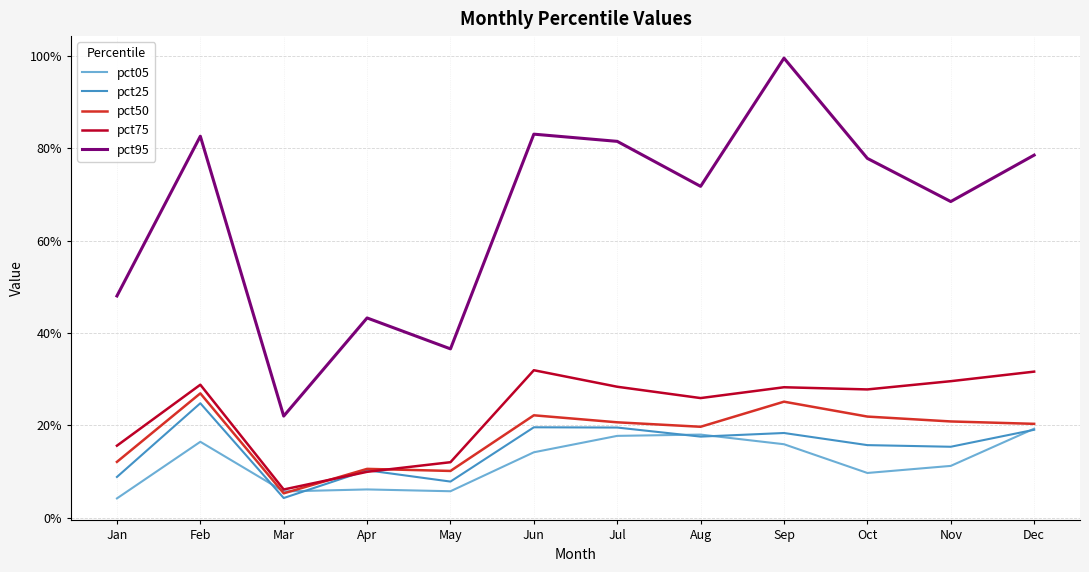

What are all the series names shown in the legend?

pct05, pct25, pct50, pct75, pct95